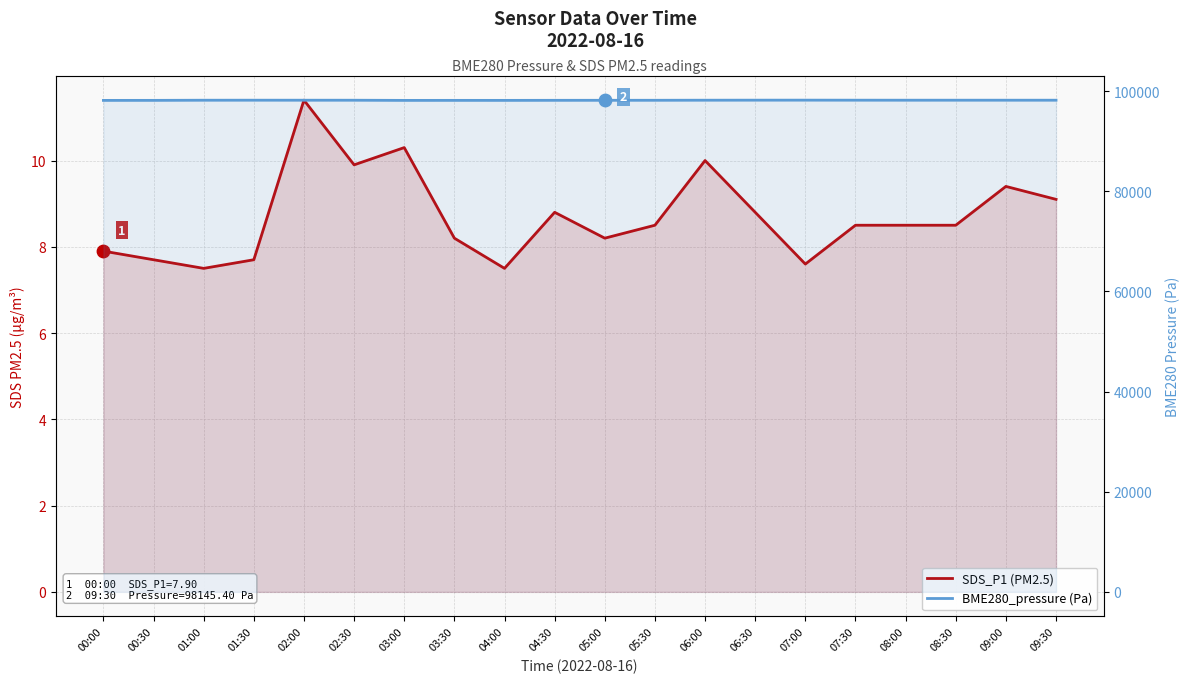

What is the total value across all series at 05:30?

98158.0